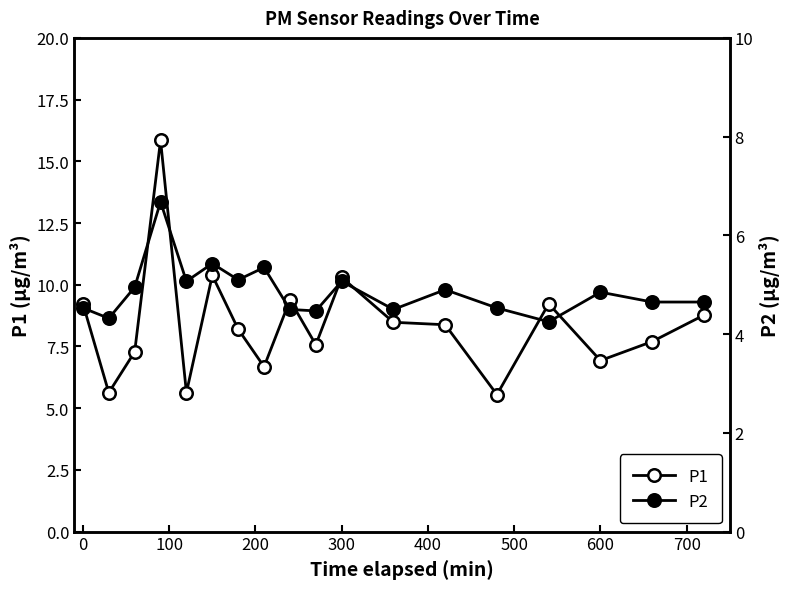

Which series has the widest spread of values?

P1